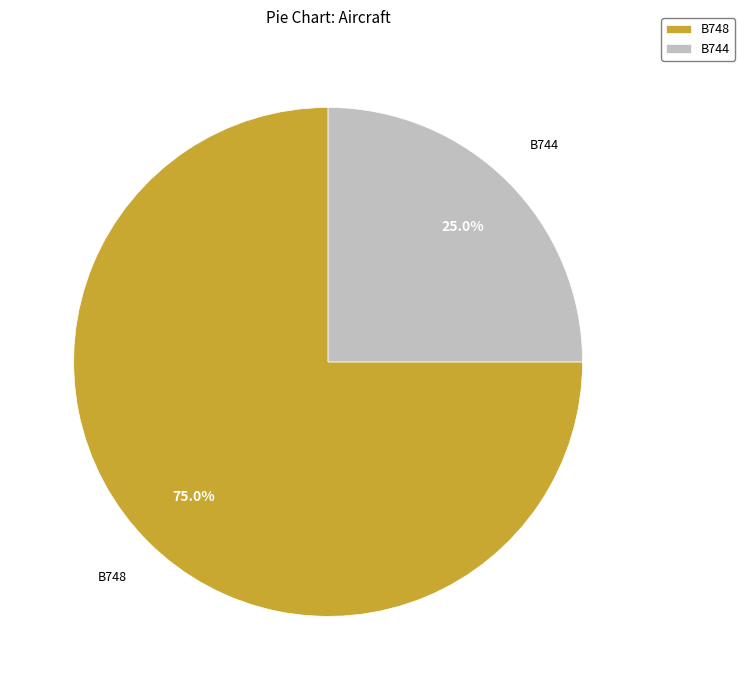

Combined, do B748 and B744 account for over 50%?

Yes